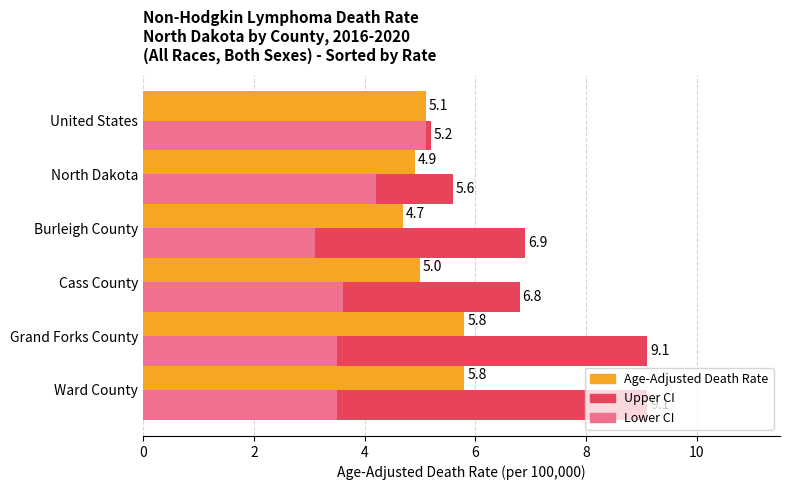

Which series has the widest spread of values?

Upper CI